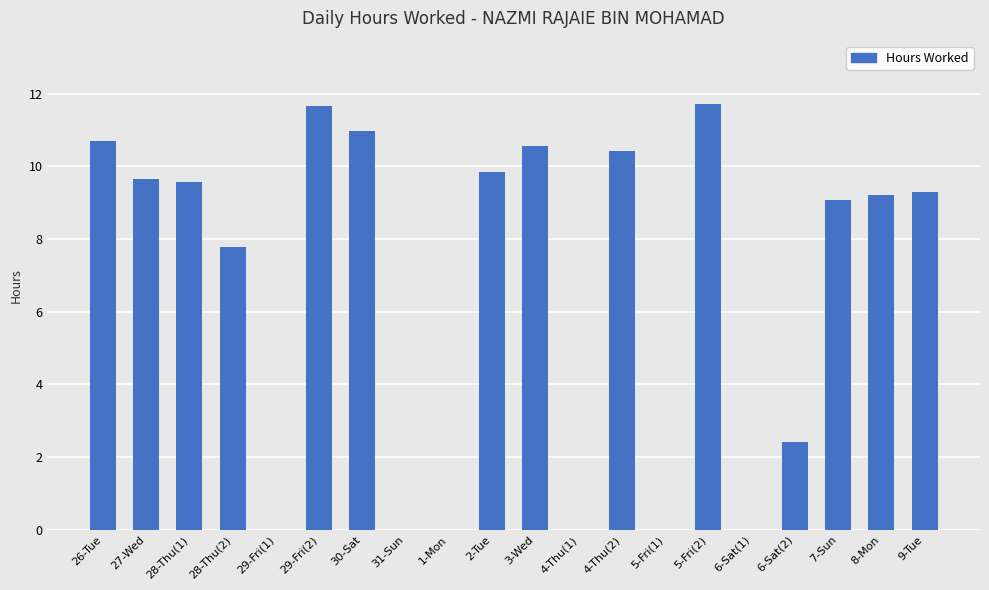

What is the sum of the values at 29-Fri(2) and 9-Tue?

20.9